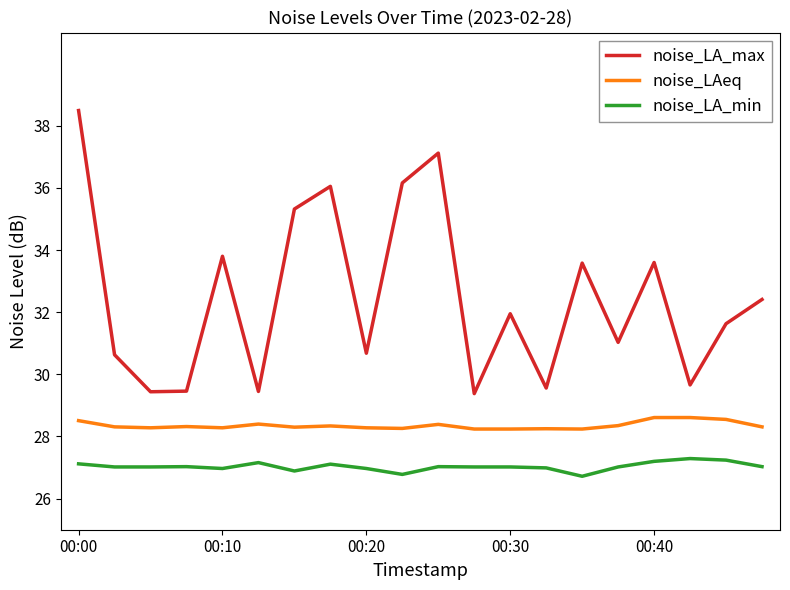

Which series has the widest spread of values?

noise_LA_max